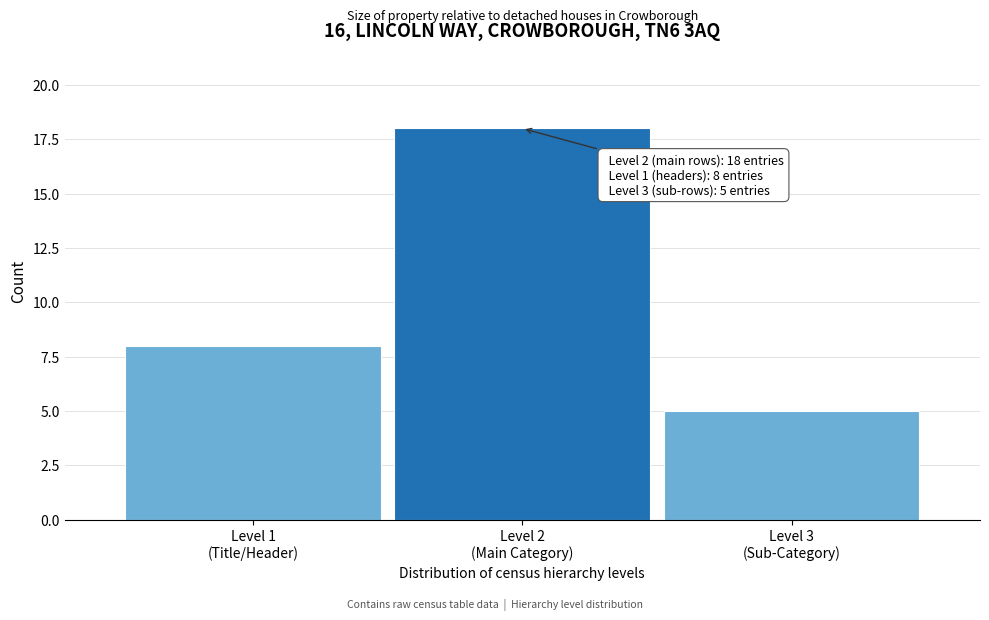

Reading left to right, extract all data points from this chart.

8	18	5